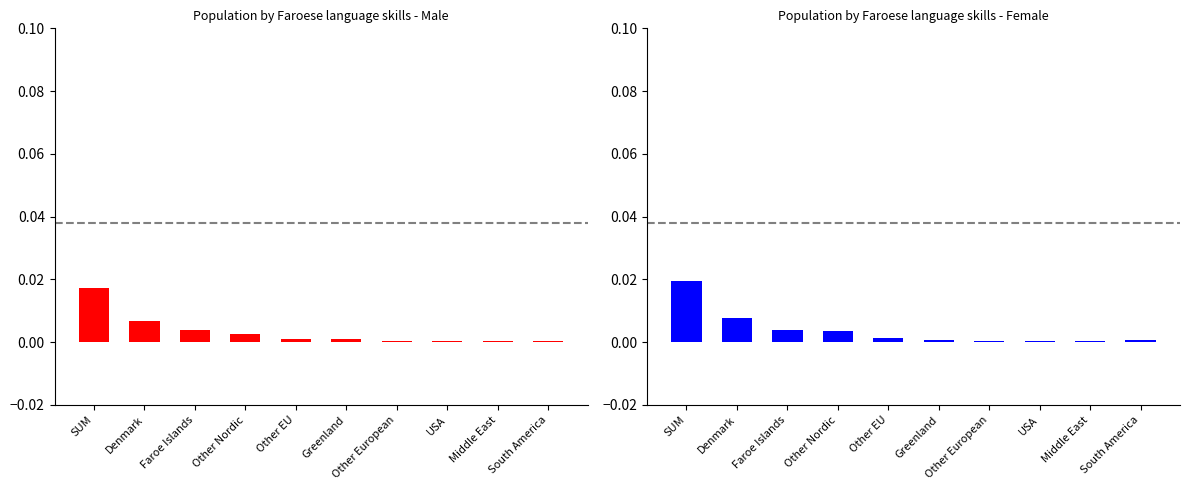

Are the bars horizontal?

No